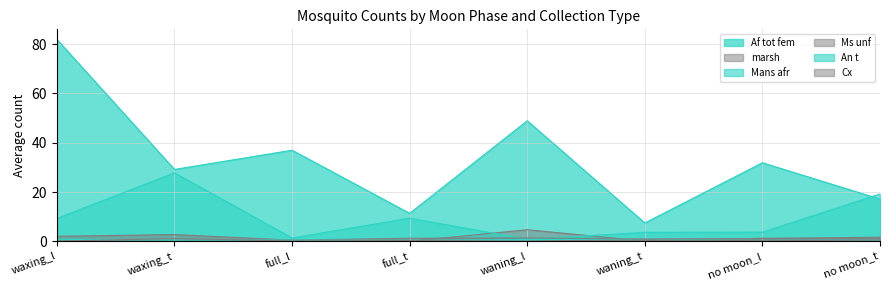

What is the total value across all series at waning_l?

56.7